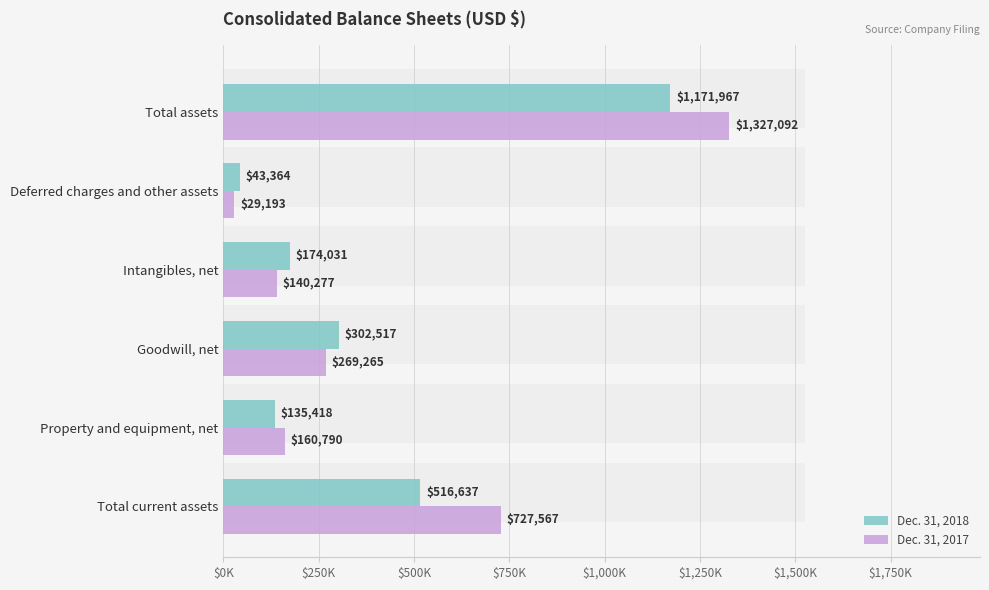

How many bars are there in total?

12